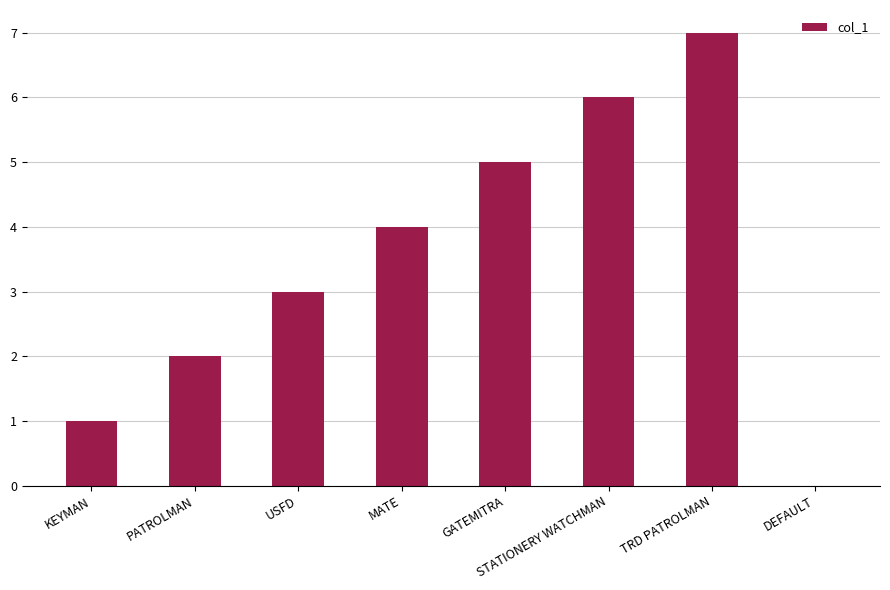

How many positive values are there?

7